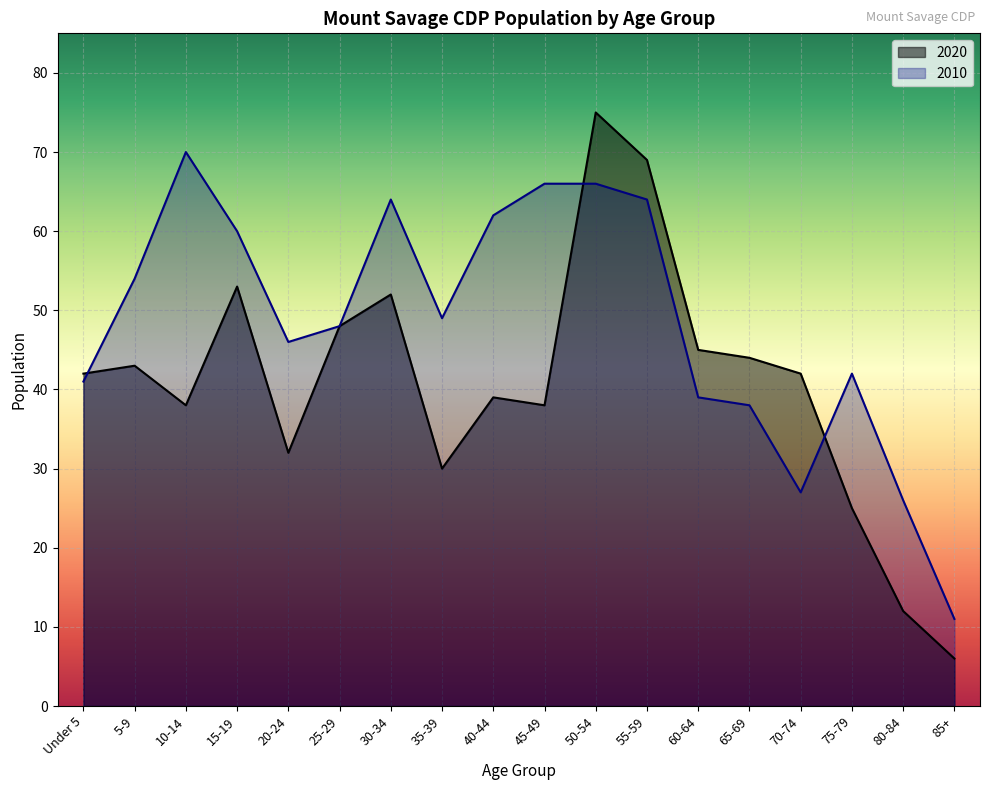

What is the difference between the maximum and minimum values in the 2020 series?

69